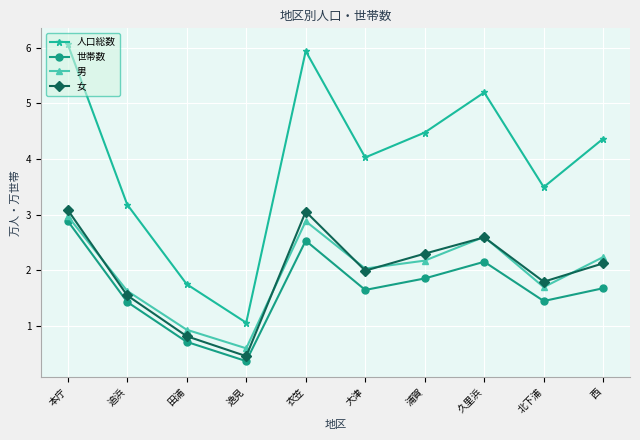

What is the sum of all 男 values?

19.8